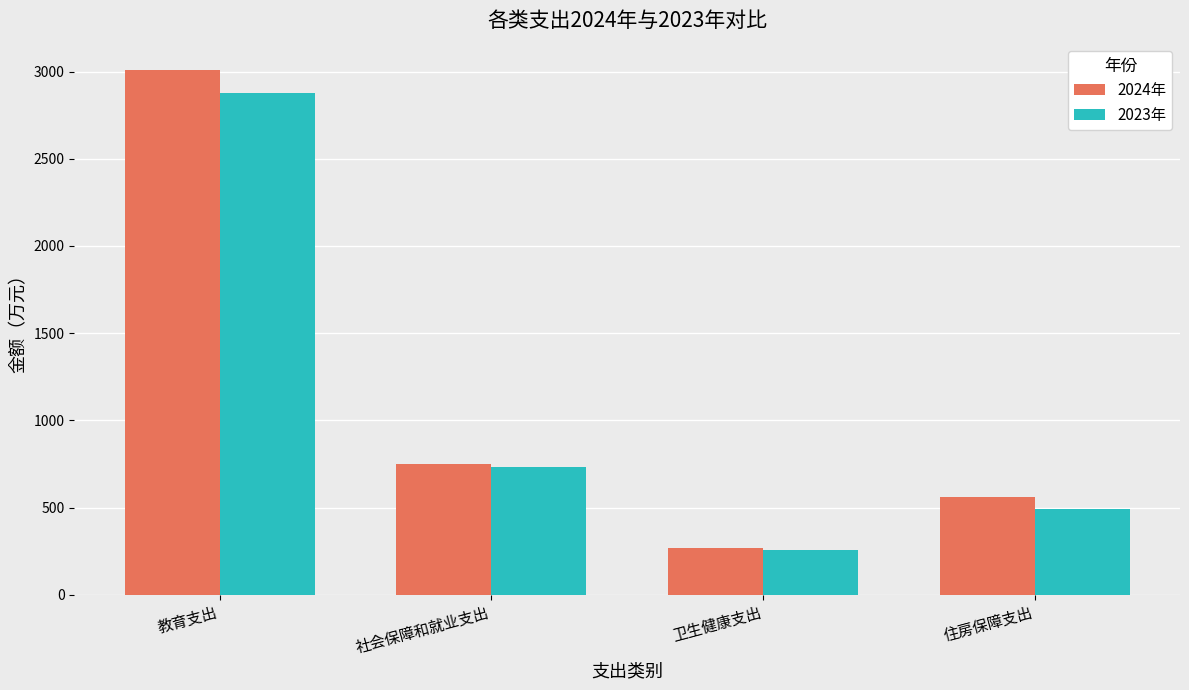

What are all the series names shown in the legend?

2024年, 2023年